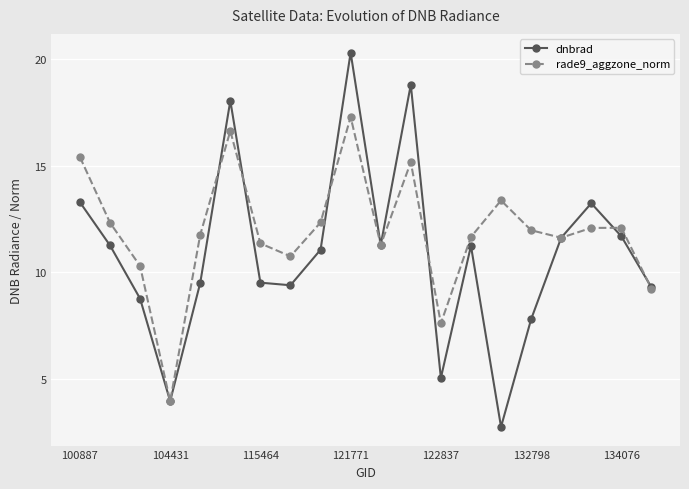

Is this an area chart (filled region under the line)?

No